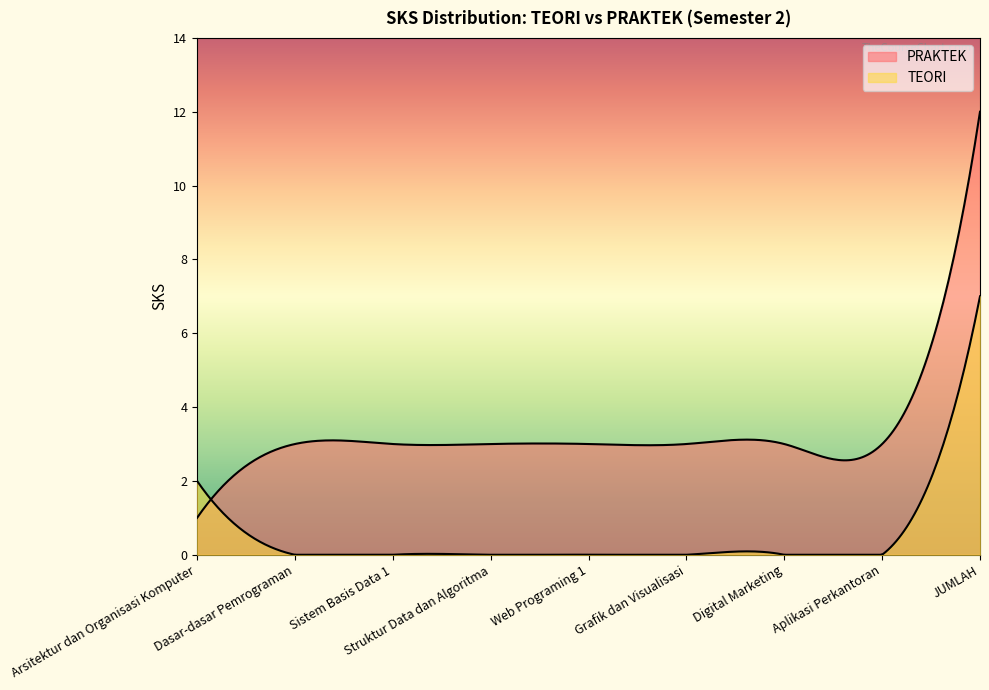

Rank the series at Digital Marketing from lowest to highest value.

TEORI, PRAKTEK